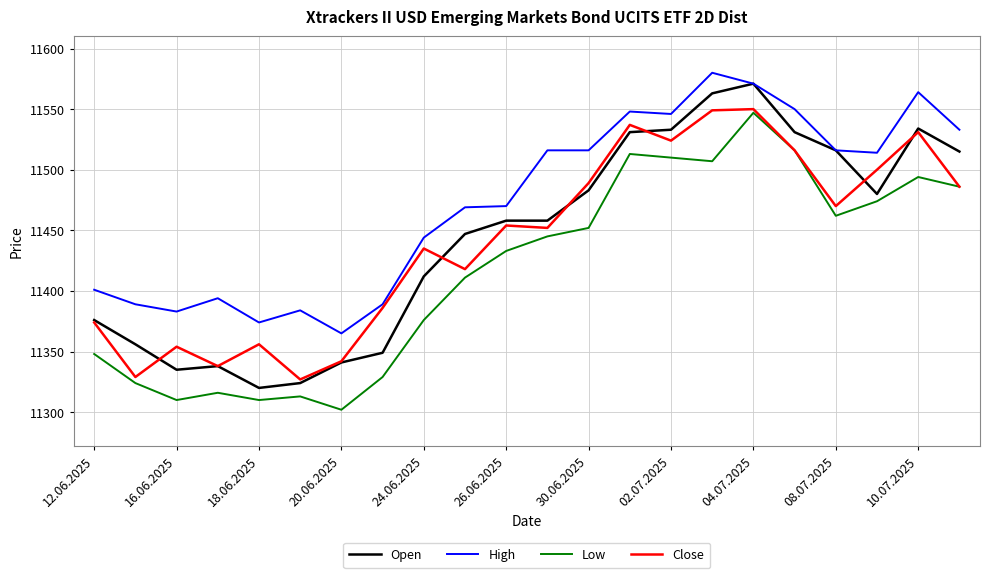

What is the highest value of the High series?

11580